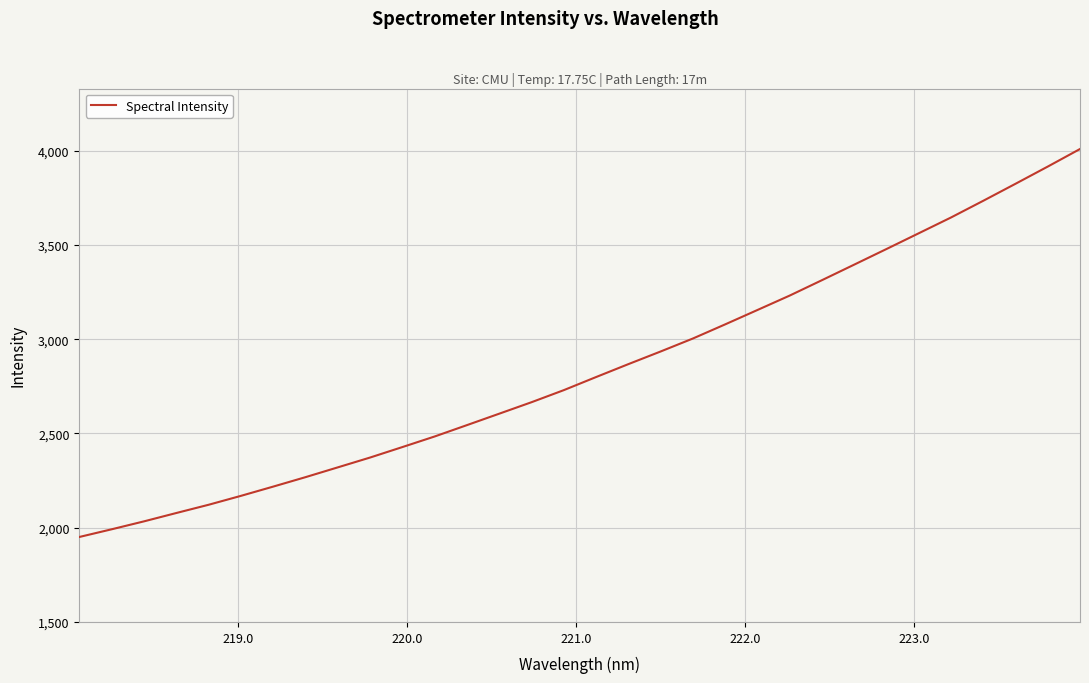

What is the smallest value displayed?

1950.8